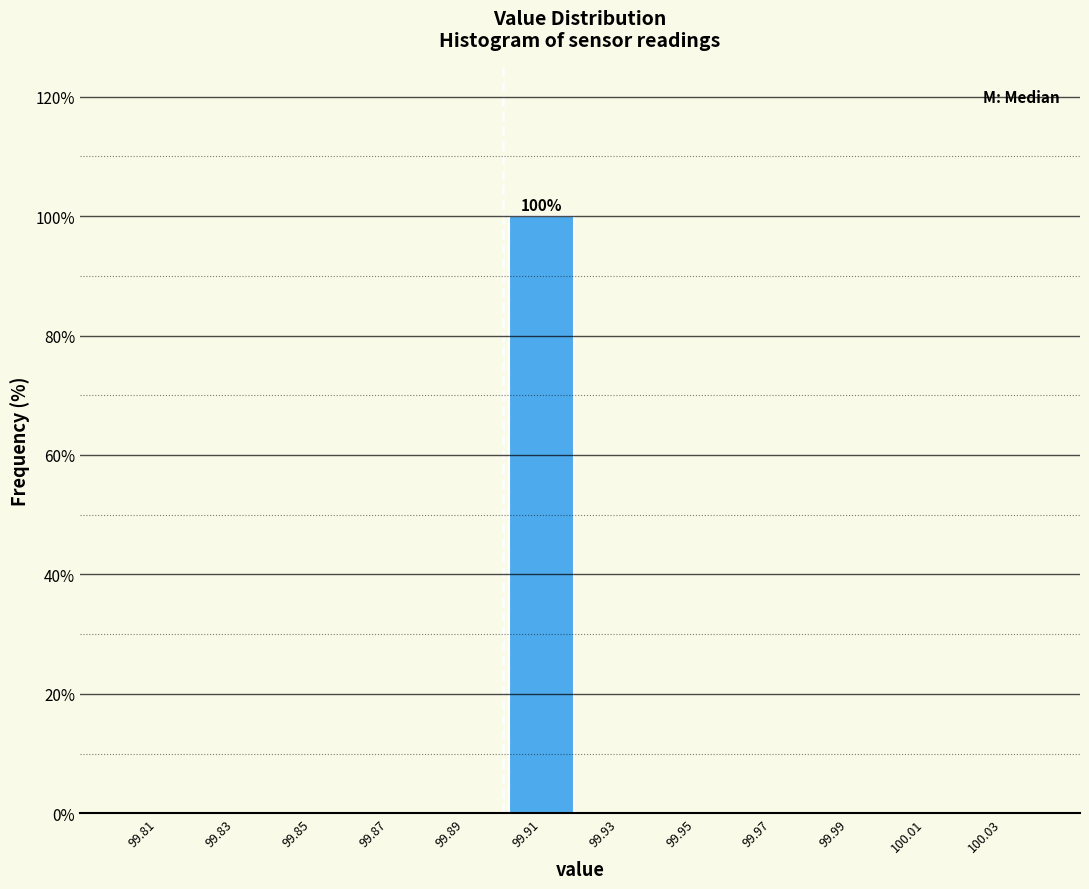

Which range on the x-axis has the tallest bar?

99.90 to 99.92